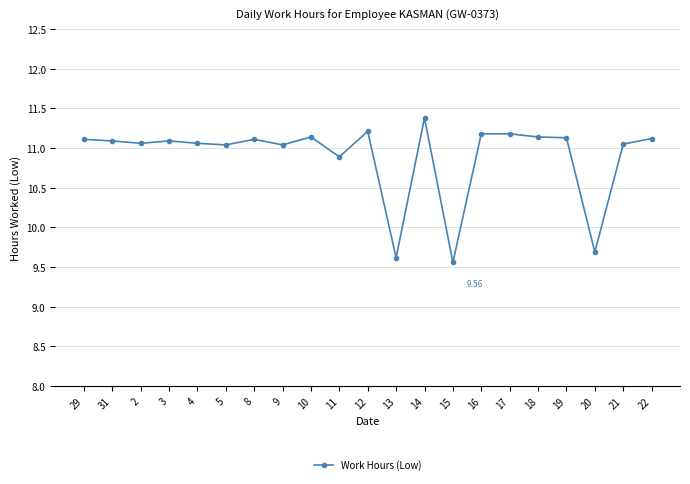

What is the ratio of the value at 31 to the value at 29?

1.0